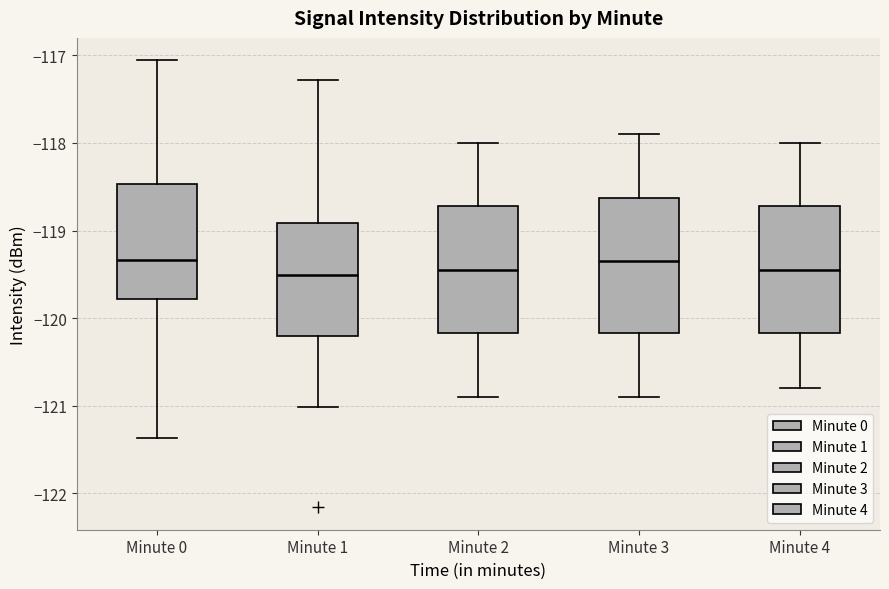

Reading left to right, transcribe this box plot: for each box, give where its median line is, the range the box spans, and where its two whiskers end, as read against the y-axis. The values are not printed on the chart, so give them approximately, as read against the axis.

Minute 0: median -119.3, box -119.8 to -118.5, whiskers -121.4 to -117.1
Minute 1: median -119.5, box -120.2 to -118.9, whiskers -121.0 to -117.3
Minute 2: median -119.4, box -120.2 to -118.7, whiskers -120.9 to -118.0
Minute 3: median -119.3, box -120.2 to -118.6, whiskers -120.9 to -117.9
Minute 4: median -119.4, box -120.2 to -118.7, whiskers -120.8 to -118.0